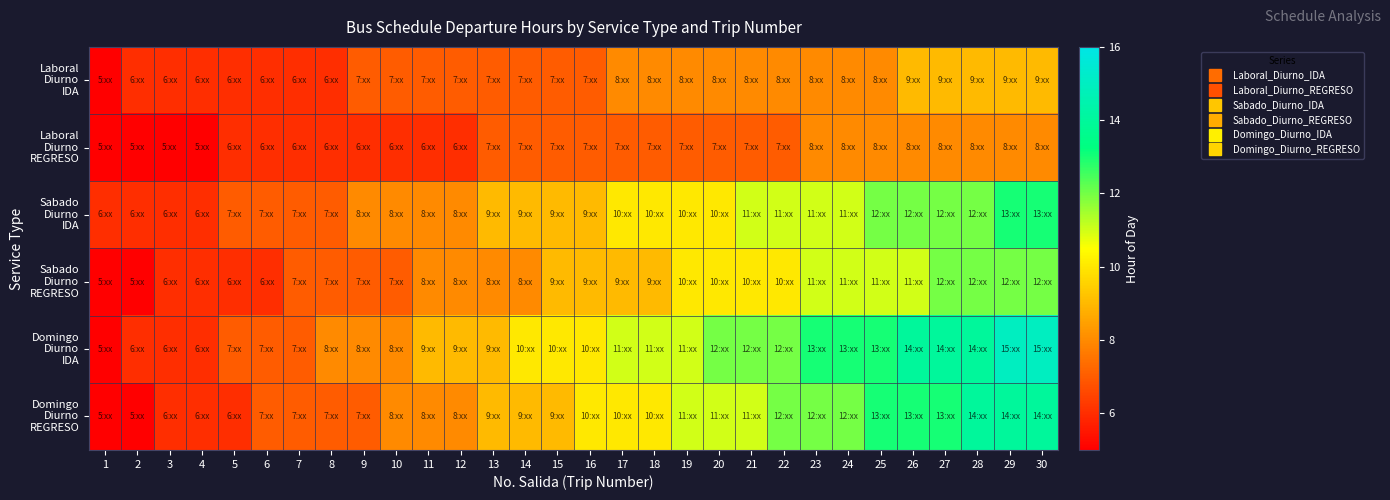

Which series has the largest total across all categories?

Domingo Diurno IDA